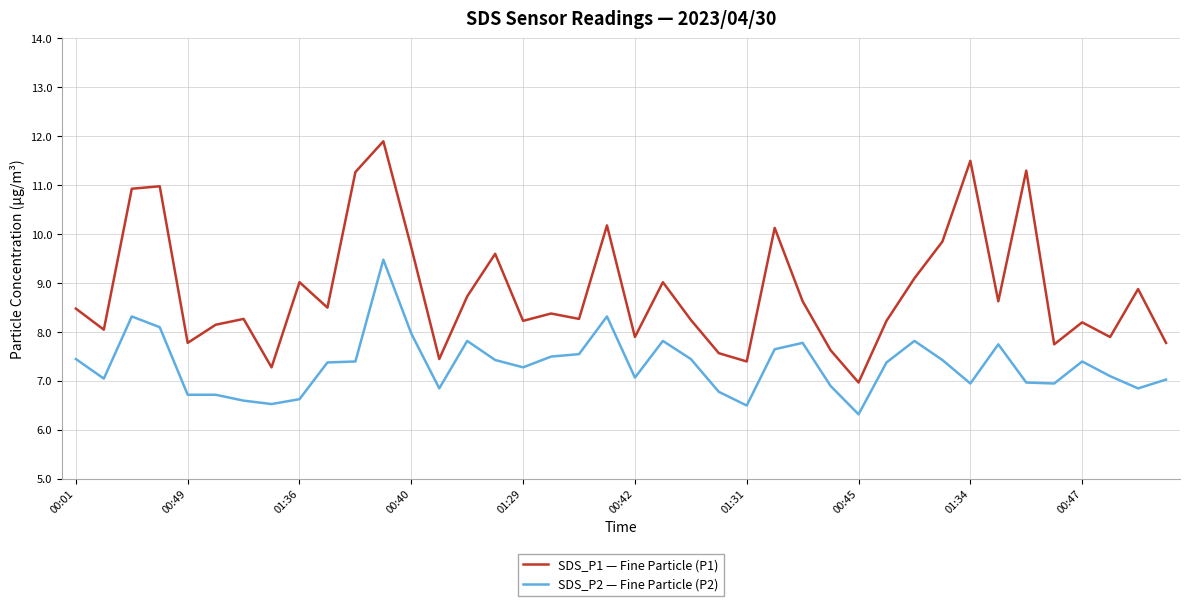

What is the difference between the maximum and minimum values in the SDS_P1 — Fine Particle (P1) series?

4.9